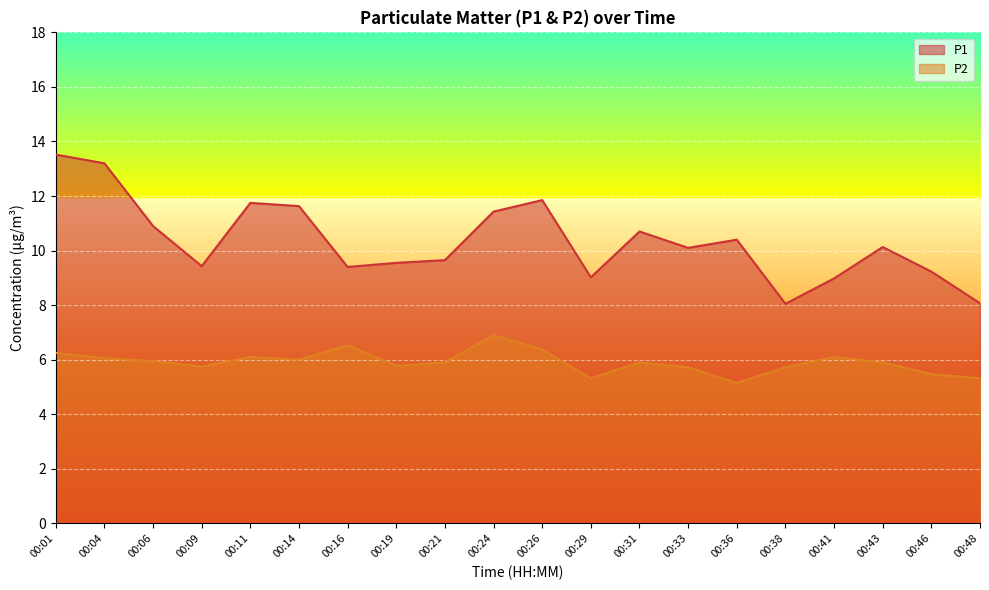

Does the chart display data point markers on the line(s)?

No